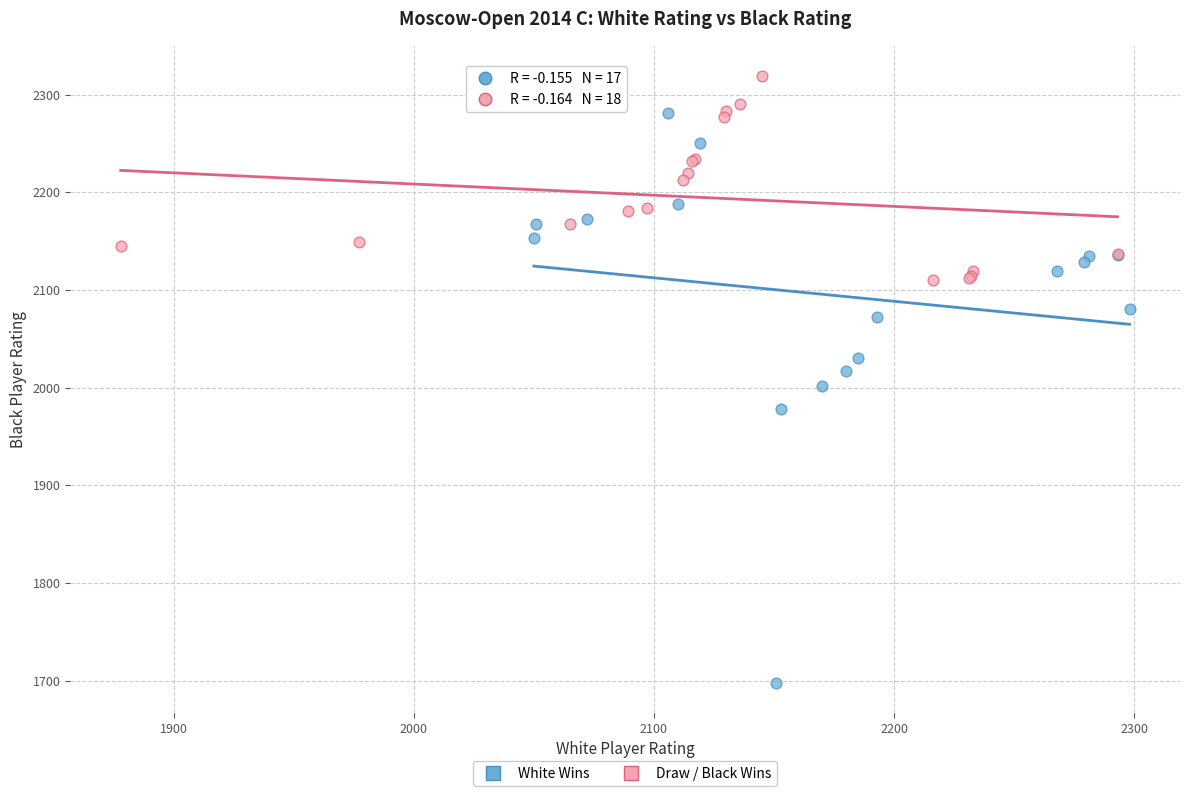

Which series has the widest spread of Y values?

White Wins